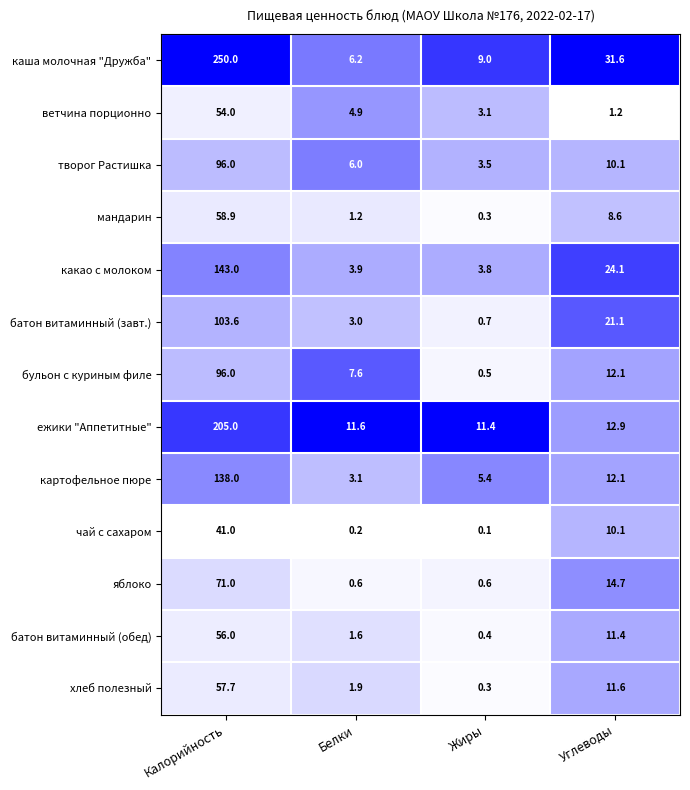

Is it true that какао с молоком equals 24.1 at Углеводы?

True